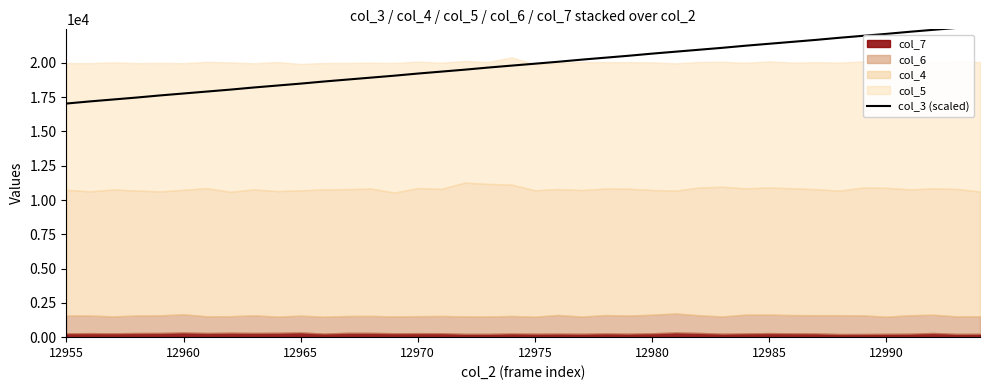

How many lines are shown in the chart?

1